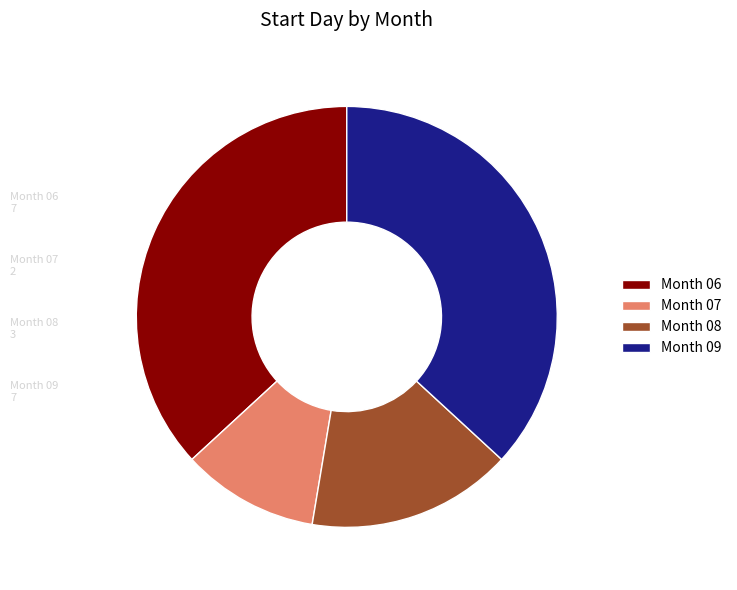

Do Month 09 and Month 07 together represent more than half of the pie?

No